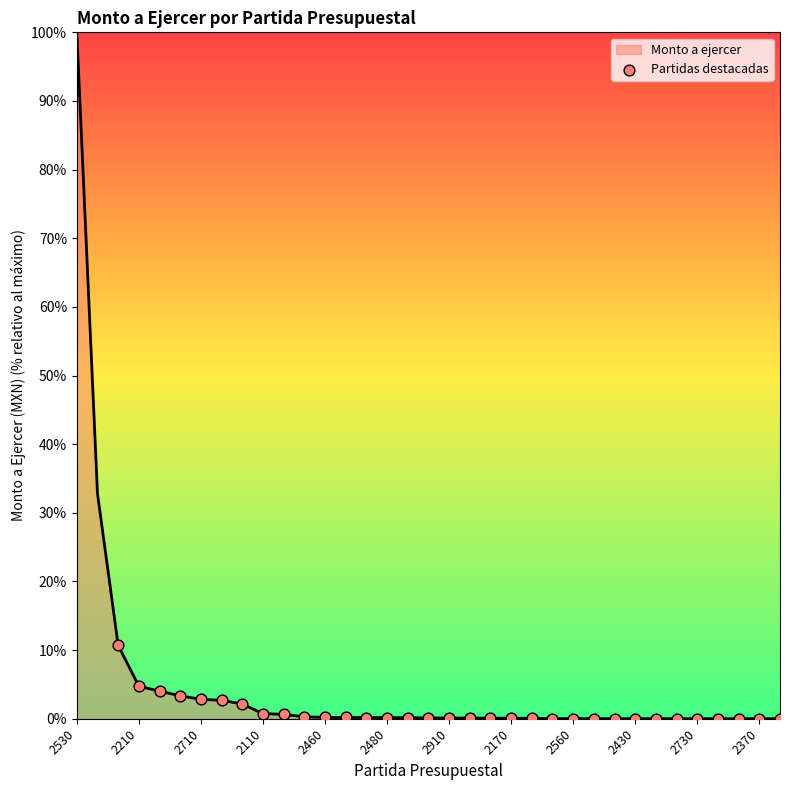

What is the maximum value shown in the chart?

100.0